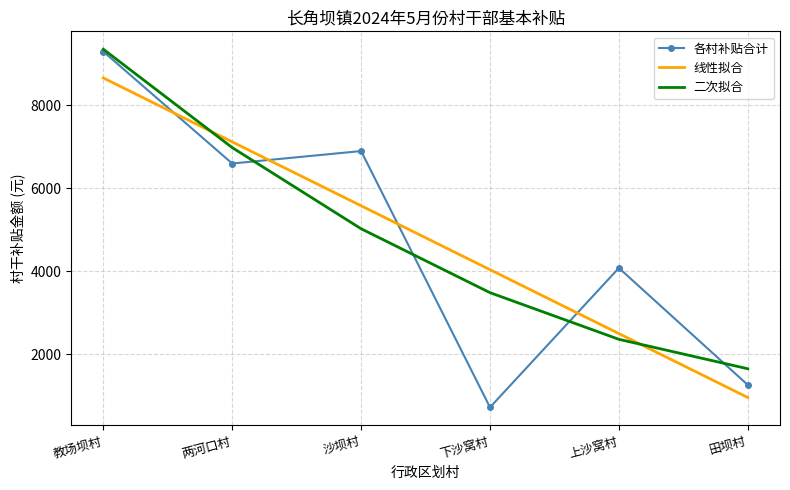

At which category is the sum across all series the highest?

教场坝村